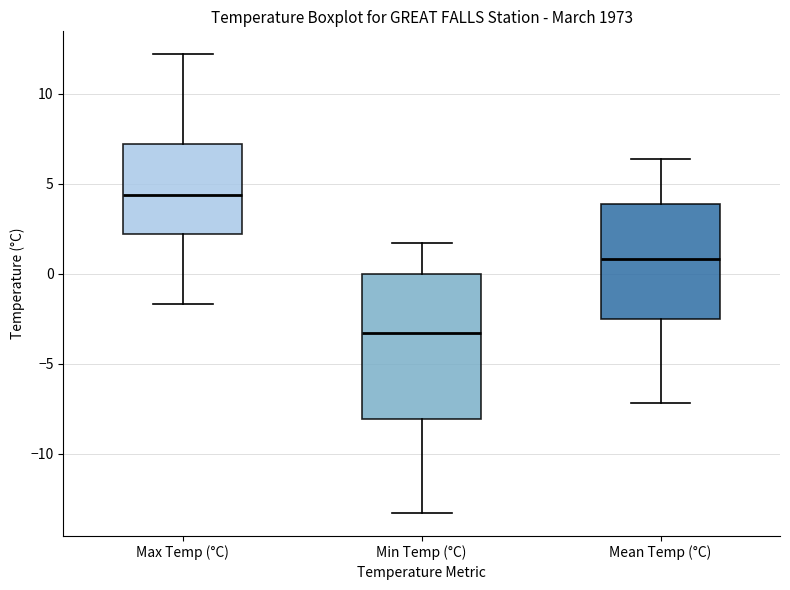

Reading left to right, read every box against the y-axis: the position of its median line, the range the box covers, and the ends of its whiskers. The values are not printed on the chart, so give them approximately, as read against the axis.

Max Temp (°C): median 4.5, box 2.0 to 7.0, whiskers -1.5 to 12.0
Min Temp (°C): median -3.5, box -8.0 to 0.0, whiskers -13.5 to 1.5
Mean Temp (°C): median 1.0, box -2.5 to 4.0, whiskers -7.0 to 6.5